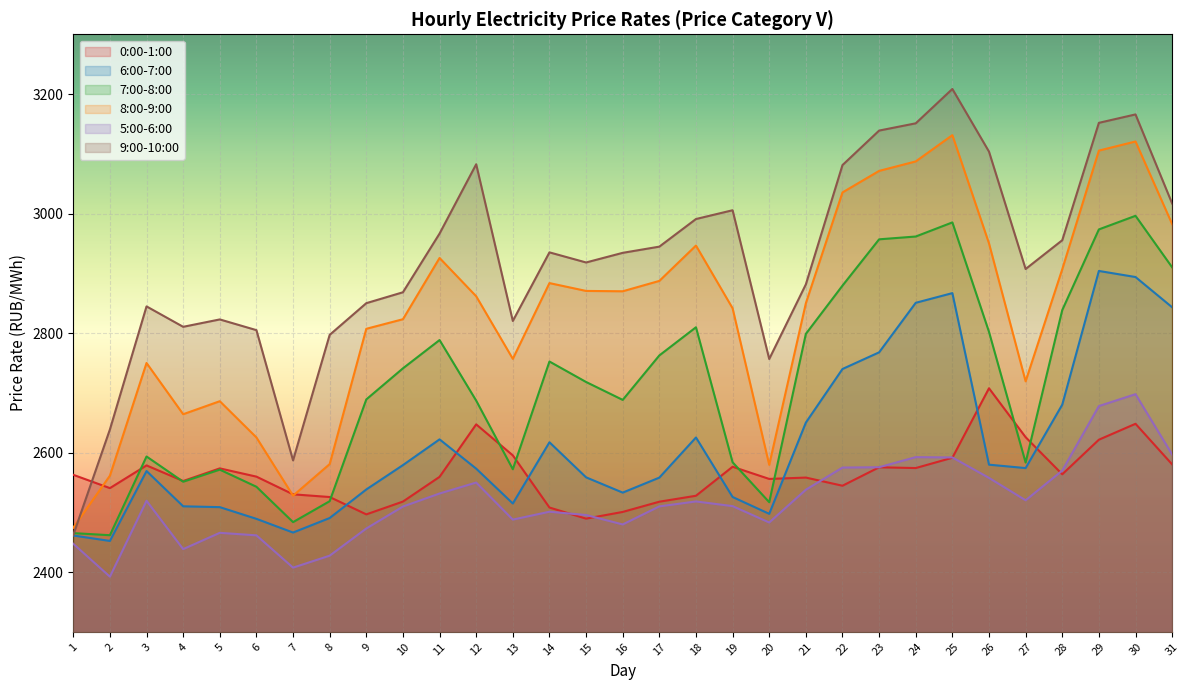

True or false: 7:00-8:00 and 6:00-7:00 cross at least once.

False